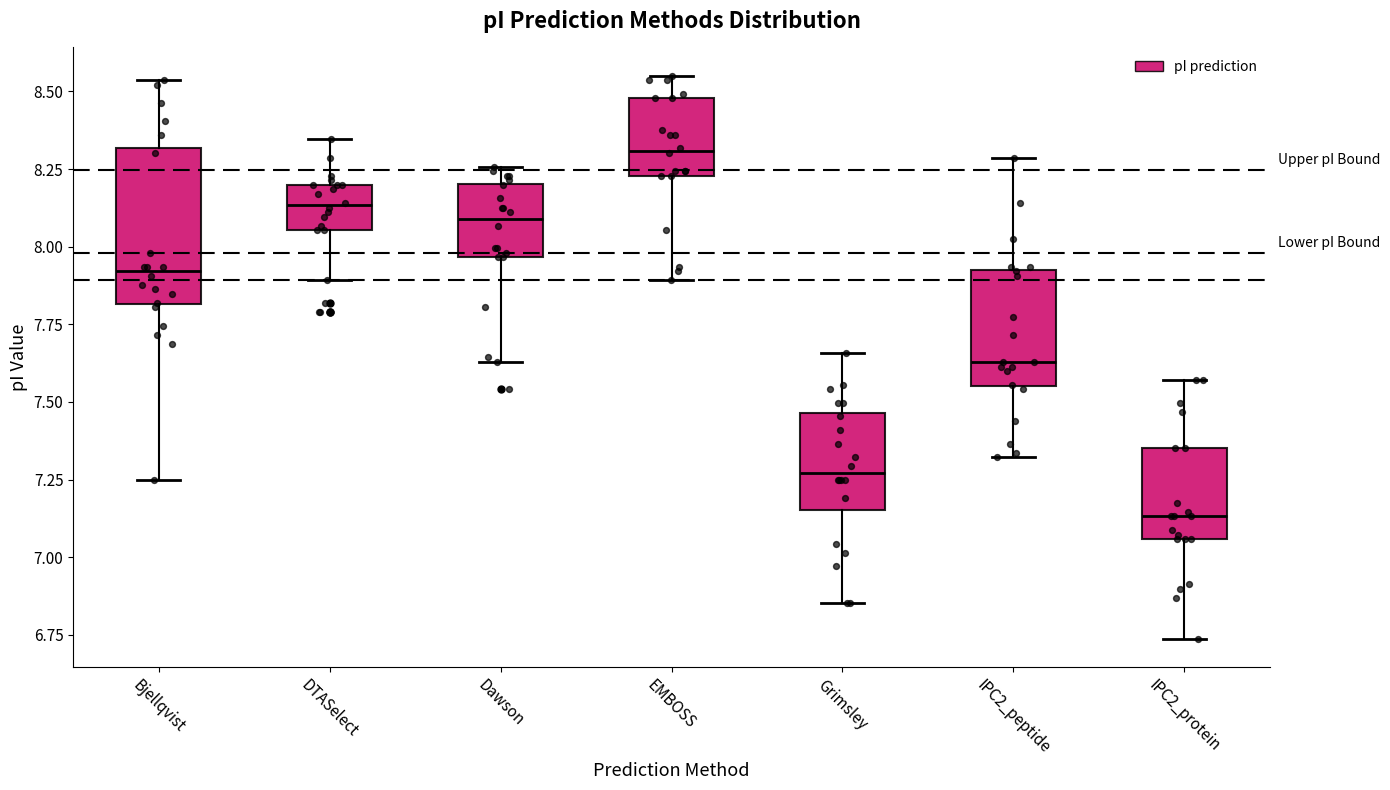

Which box is the tallest, from its lower edge to its upper edge?

Bjellqvist